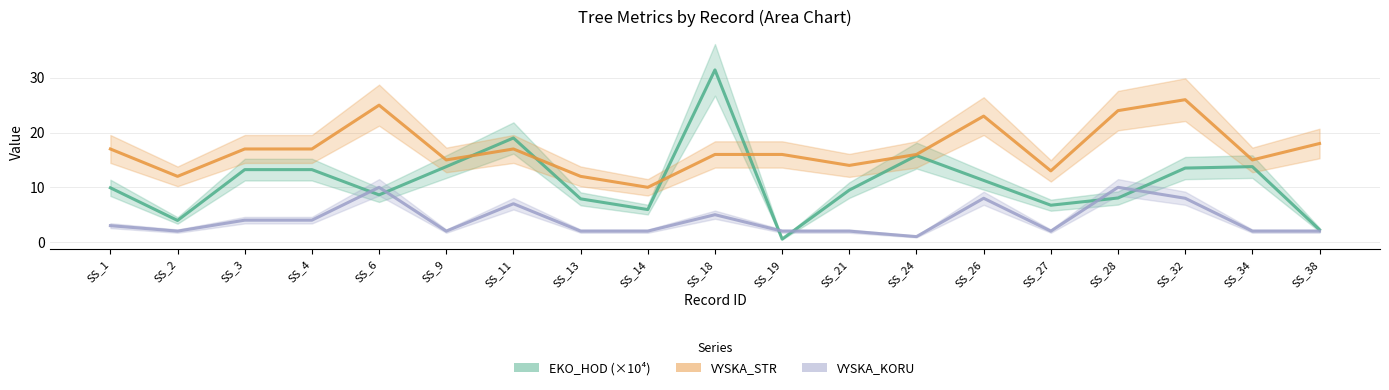

What is the value of the EKO_HOD (×10⁴) point at the 19th from the left?

2.3